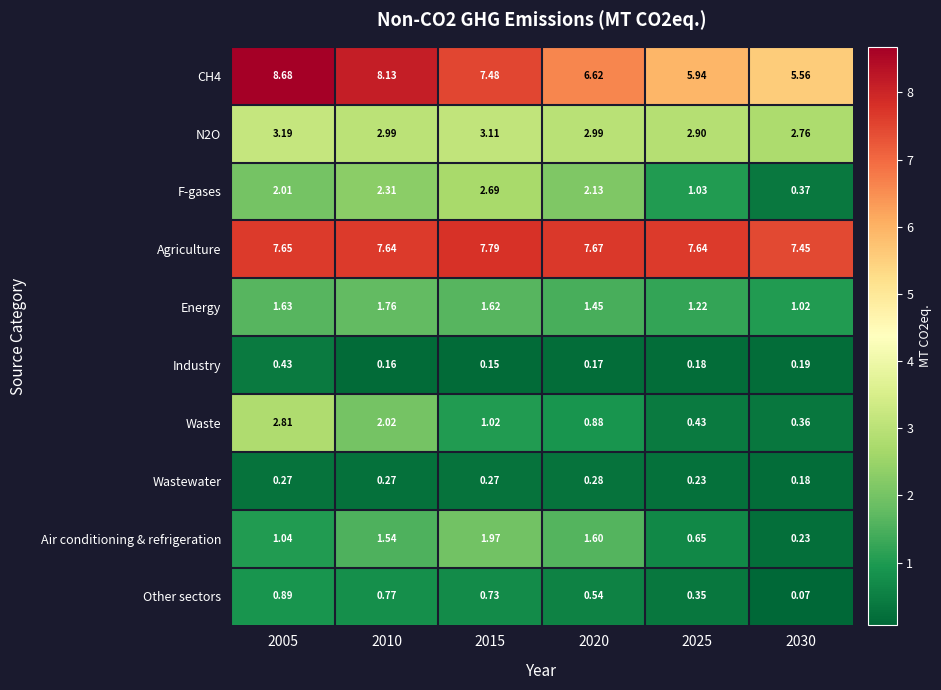

What is the difference between the highest and lowest values at 2010?

8.0